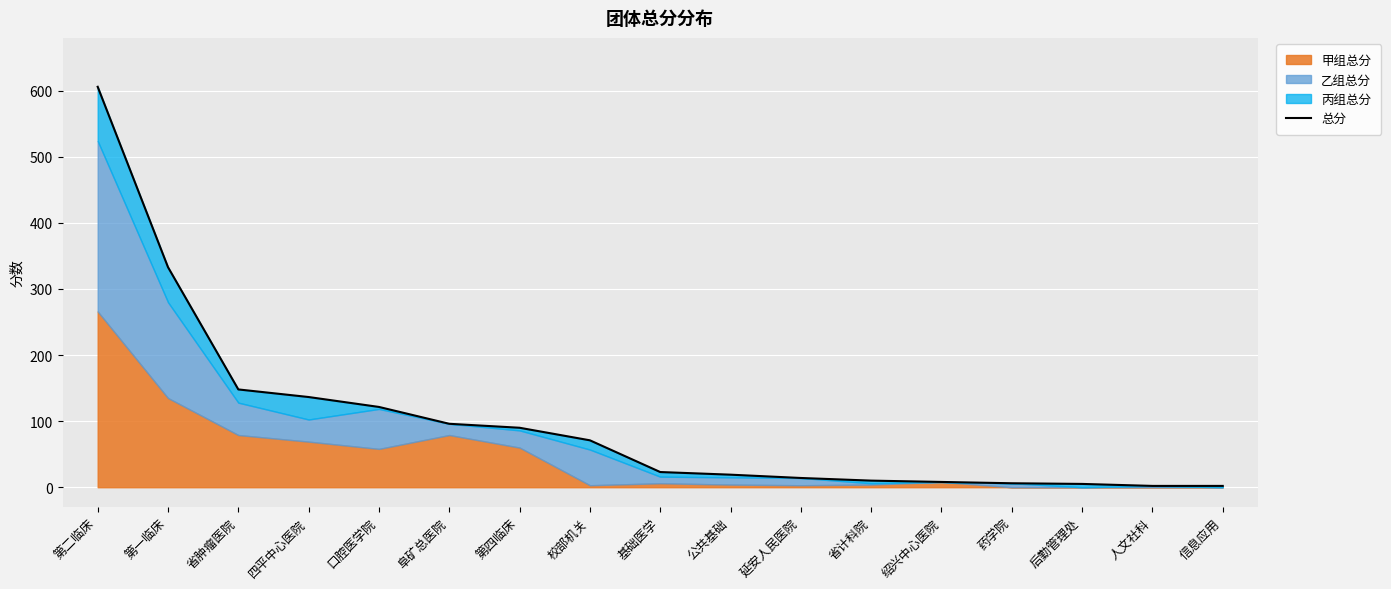

Reading left to right, transcribe all the data shown in this chart.

第二临床=606.0	第一临床=333.0	省肿瘤医院=148.0	四平中心医院=136.5	口腔医学院=121.5	阜矿总医院=96.0	第四临床=90.0	校部机关=71.0	基础医学=23.0	公共基础=19.0	延安人民医院=14.0	省计科院=10.0	绍兴中心医院=8.0	药学院=6.0	后勤管理处=5.0	人文社科=2.0	信息应用=2.0